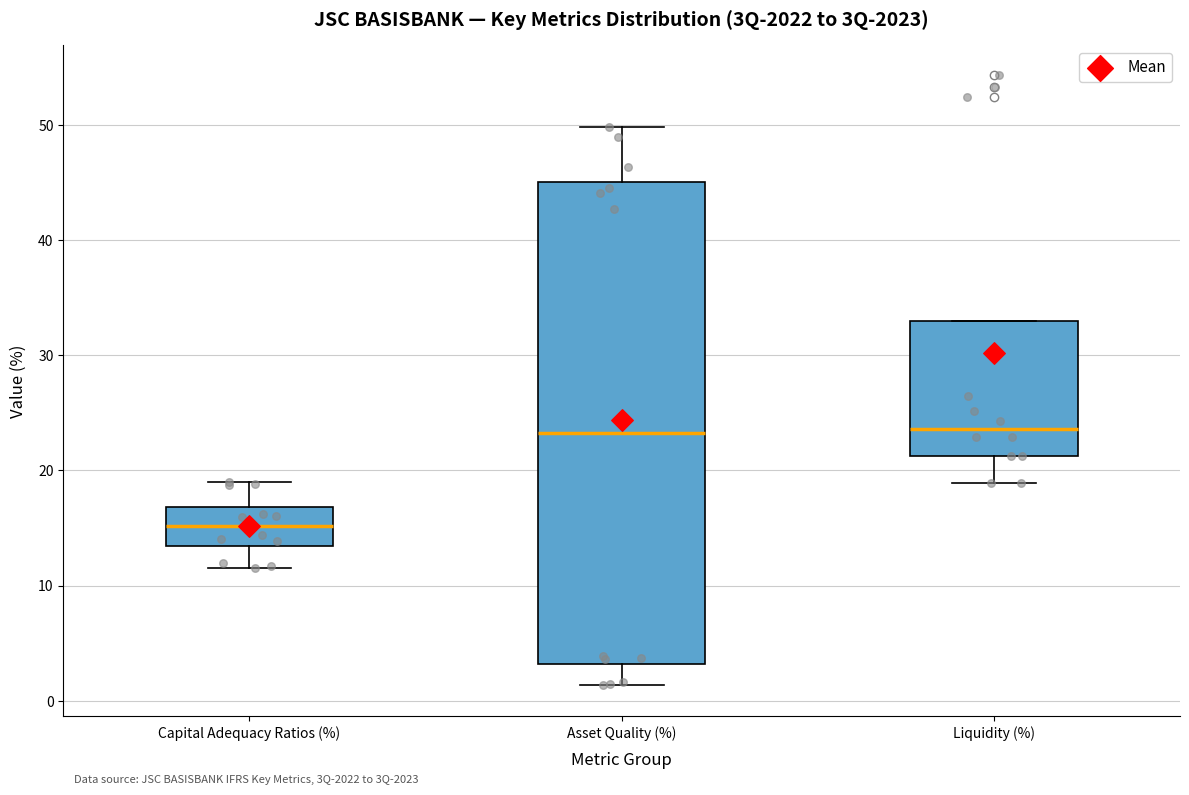

Where is the lower edge of the box for Liquidity (%) on the y-axis? The values are not printed on the chart, so give them approximately, as read against the axis.

21